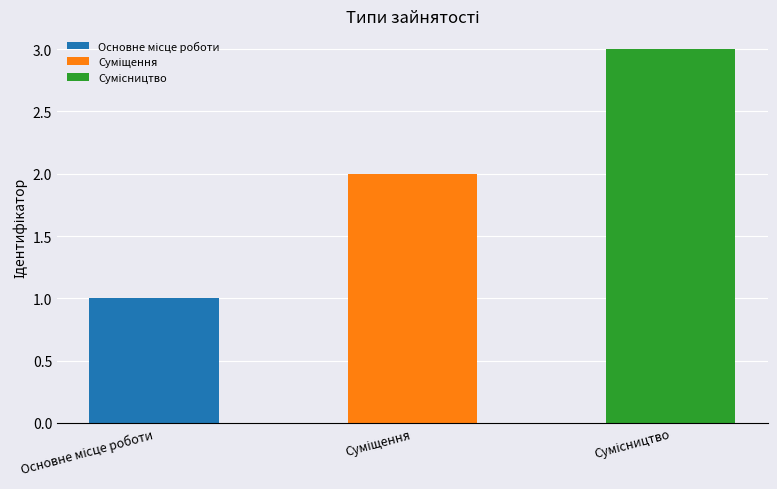

What is the change in value from Основне місце роботи to Суміщення?

+1